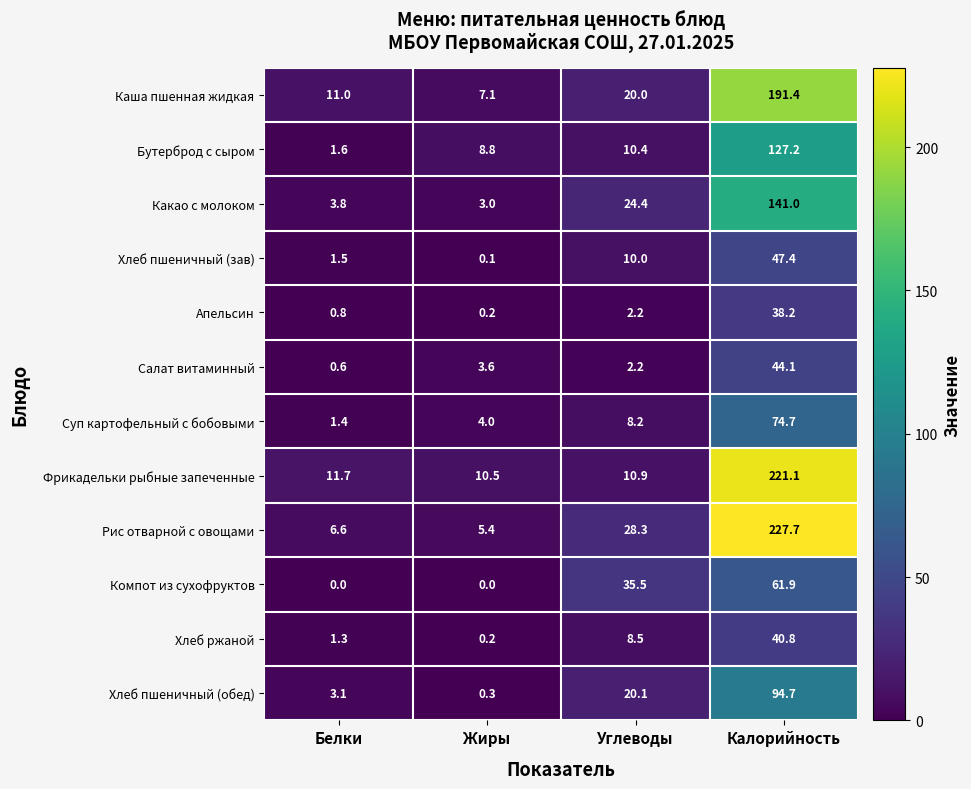

Which series changed the most between Белки and Углеводы?

Компот из сухофруктов